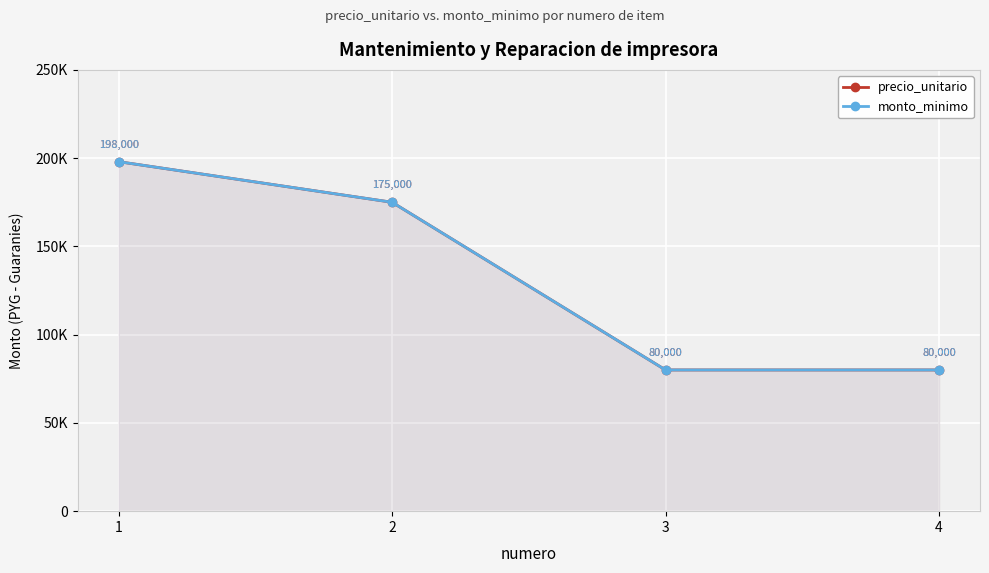

The monto_minimo series shows 47109 at 2. True or false?

False